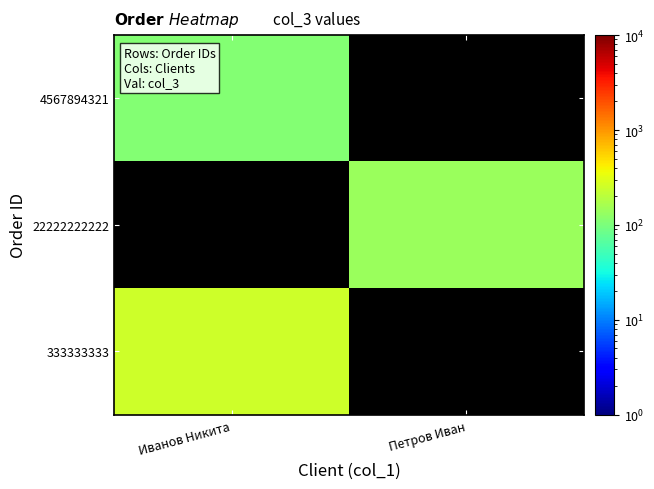

Rank the series by their average value, from lowest to highest.

4567894321, 22222222222, 333333333